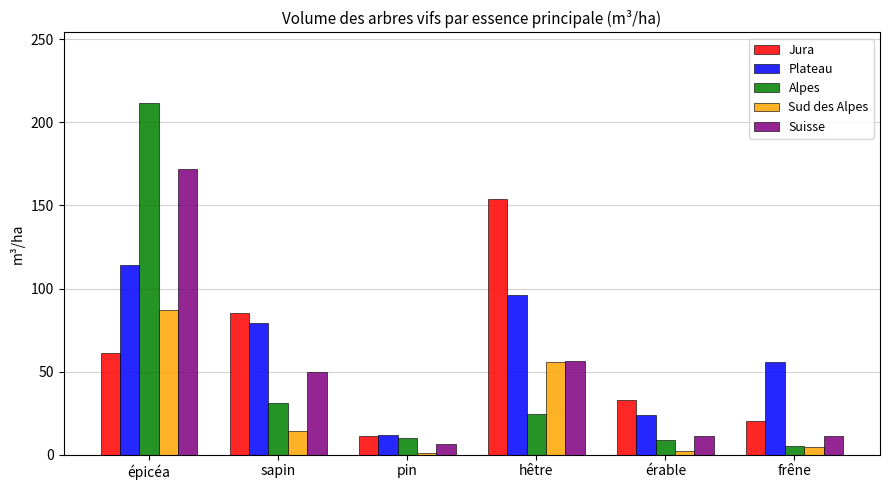

Which series has the largest total across all categories?

Plateau